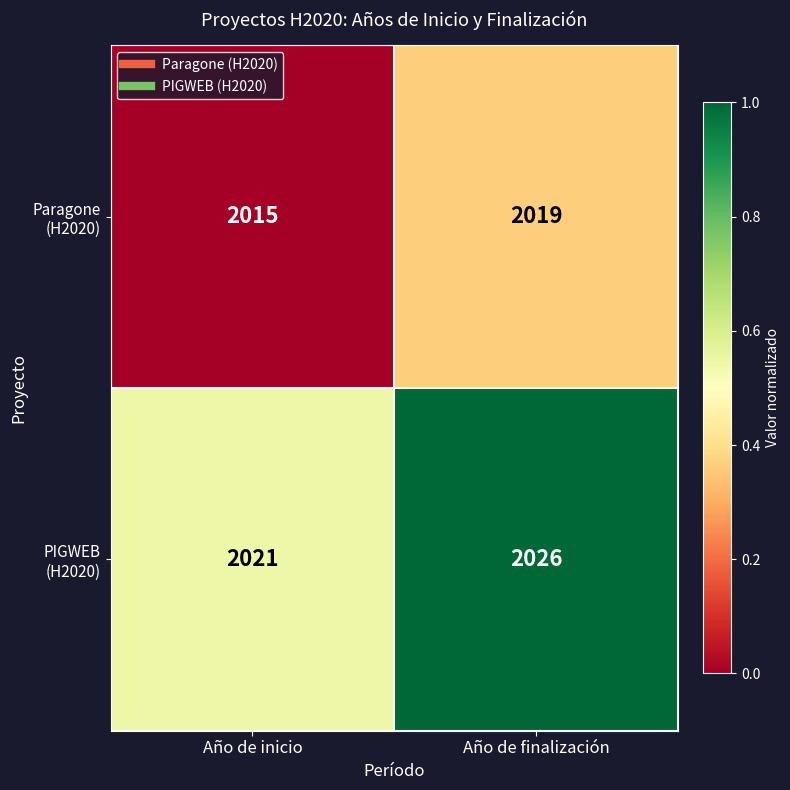

At which category is the sum across all series the highest?

Año de finalización